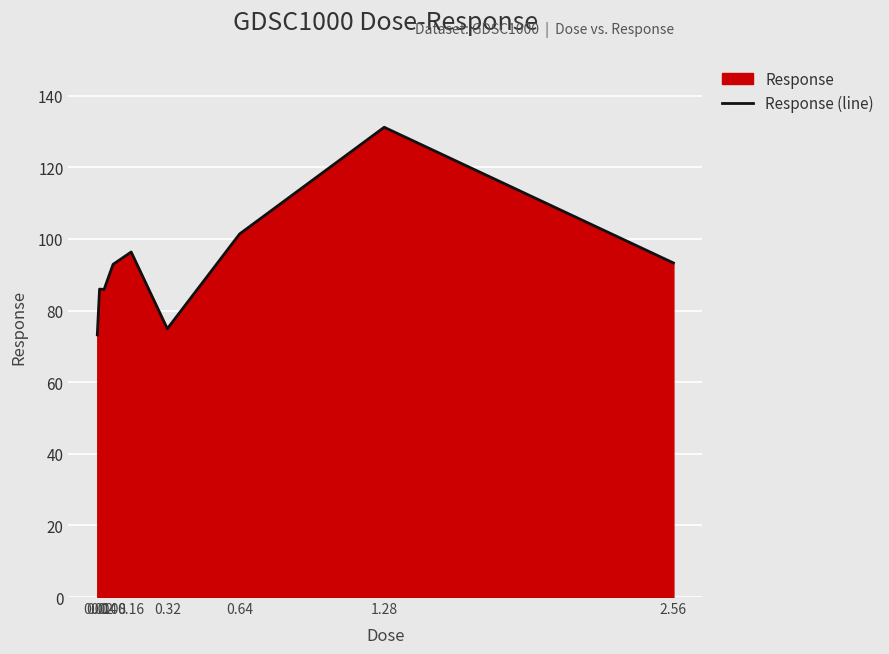

How many lines are shown in the chart?

1